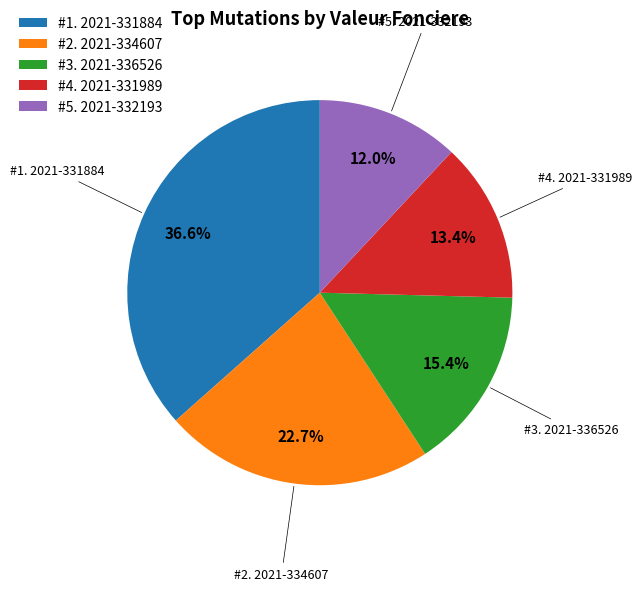

Which category has the smallest portion of the pie?

#5. 2021-332193